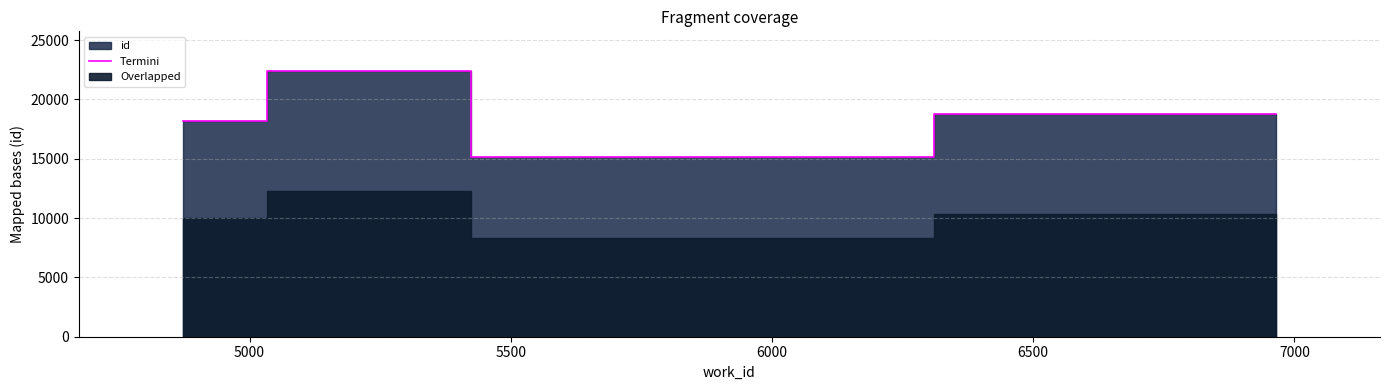

How many interior local valleys does the Termini series have?

1